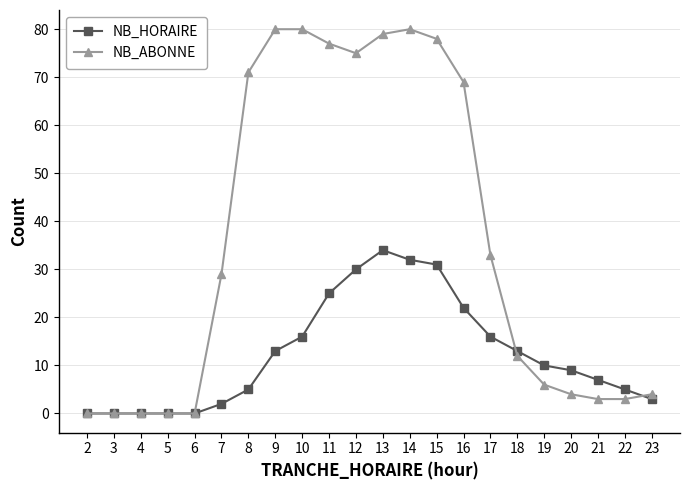

At which label does NB_HORAIRE reach its peak?

13